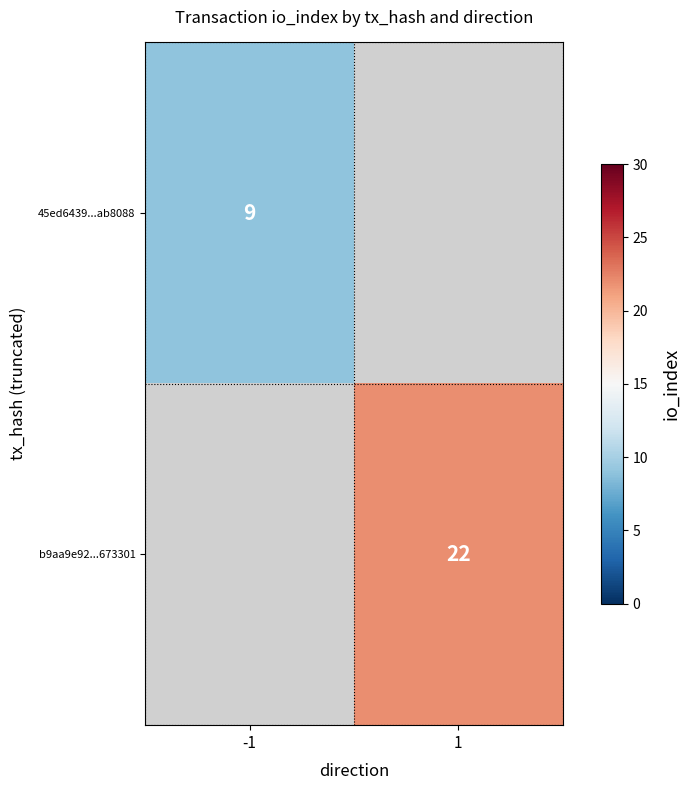

True or false: 45ed6439...ab8088 has a value of 16 at -1.

False